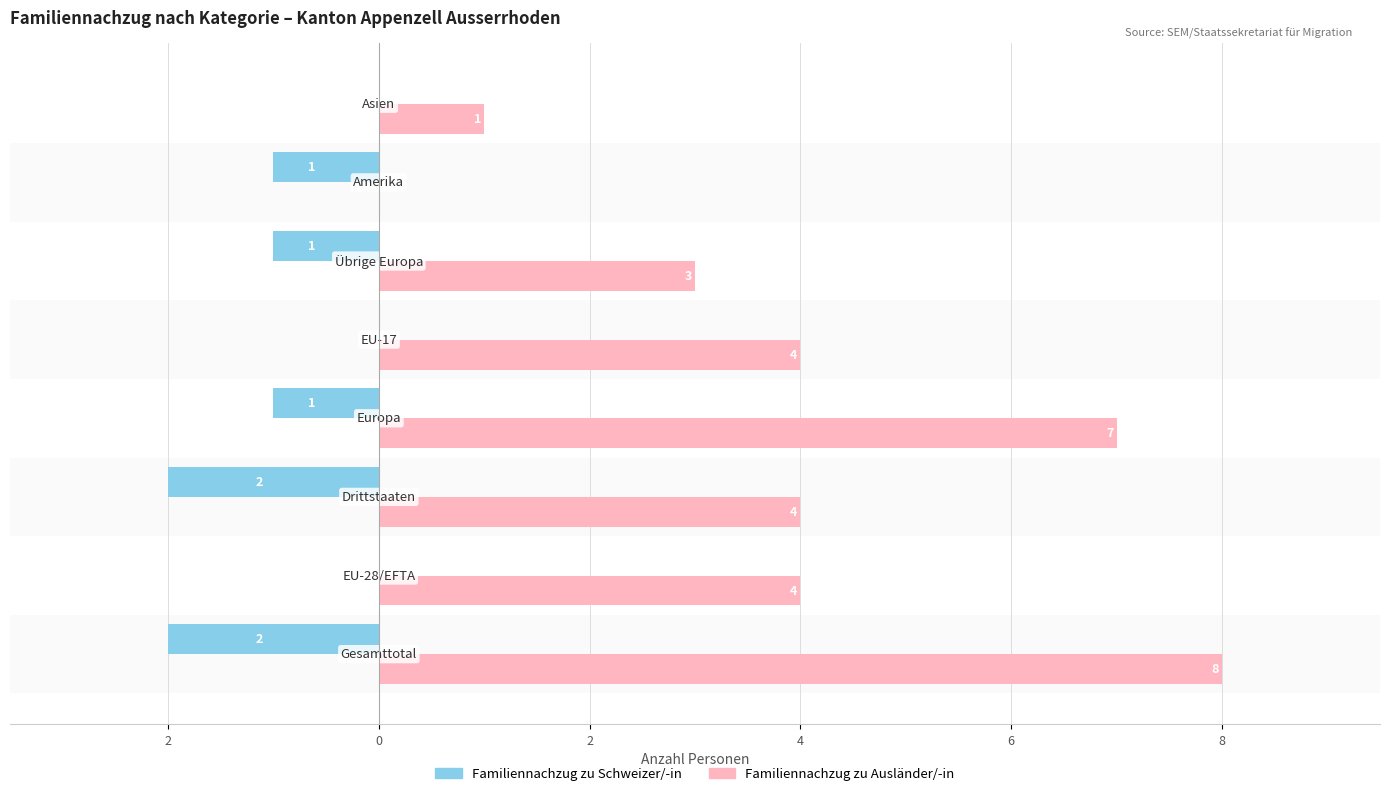

At how many categories does at least one series exceed 0?

7